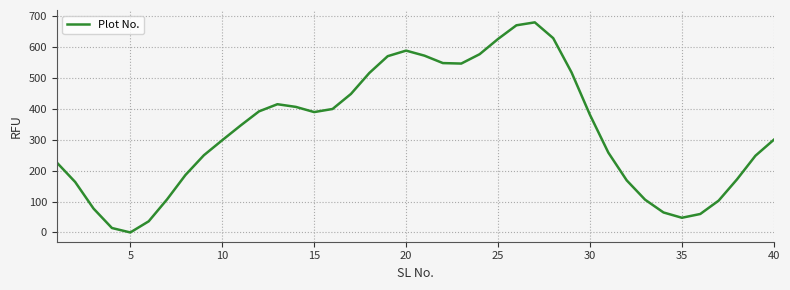

What is the maximum value shown in the chart?

680.0